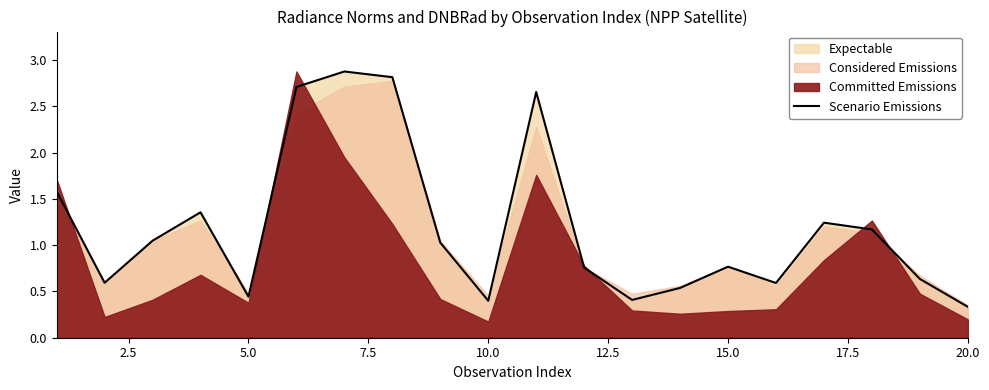

What is the highest value of the Scenario Emissions series?

2.9